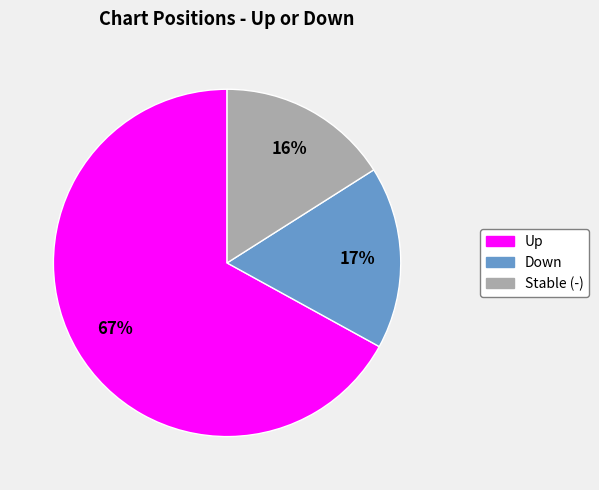

What is the majority slice?

Up